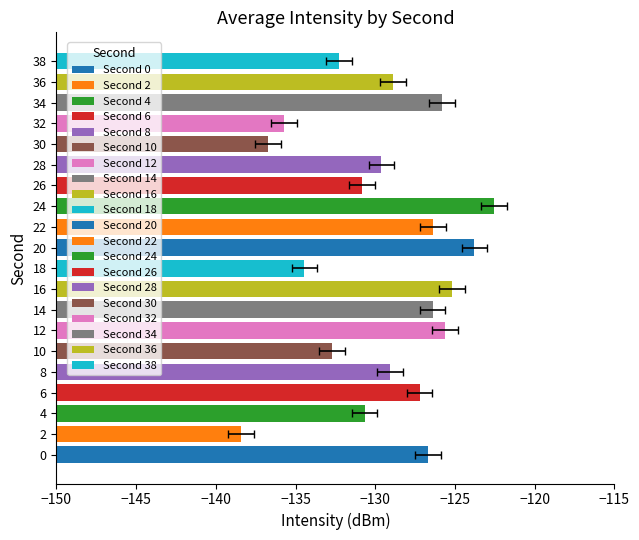

What is the difference between the maximum and second lowest values?

14.2